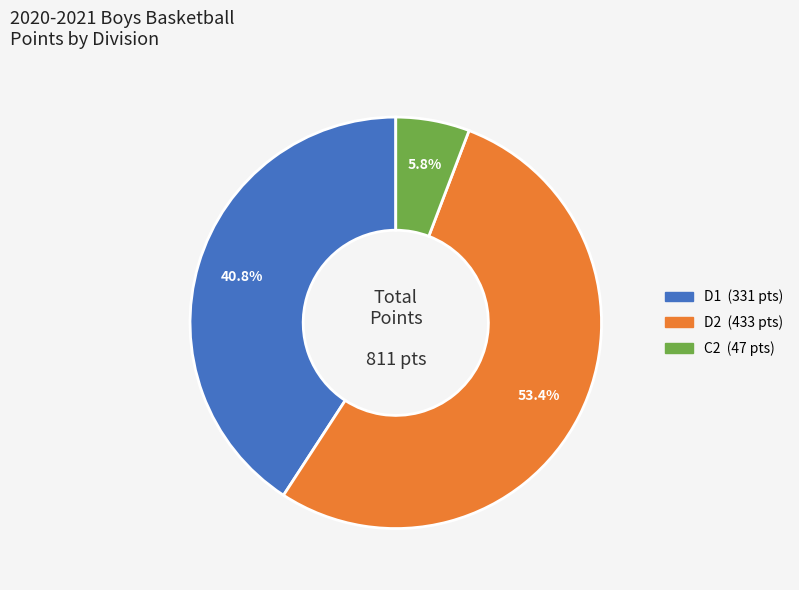

Which slice is the largest?

D2